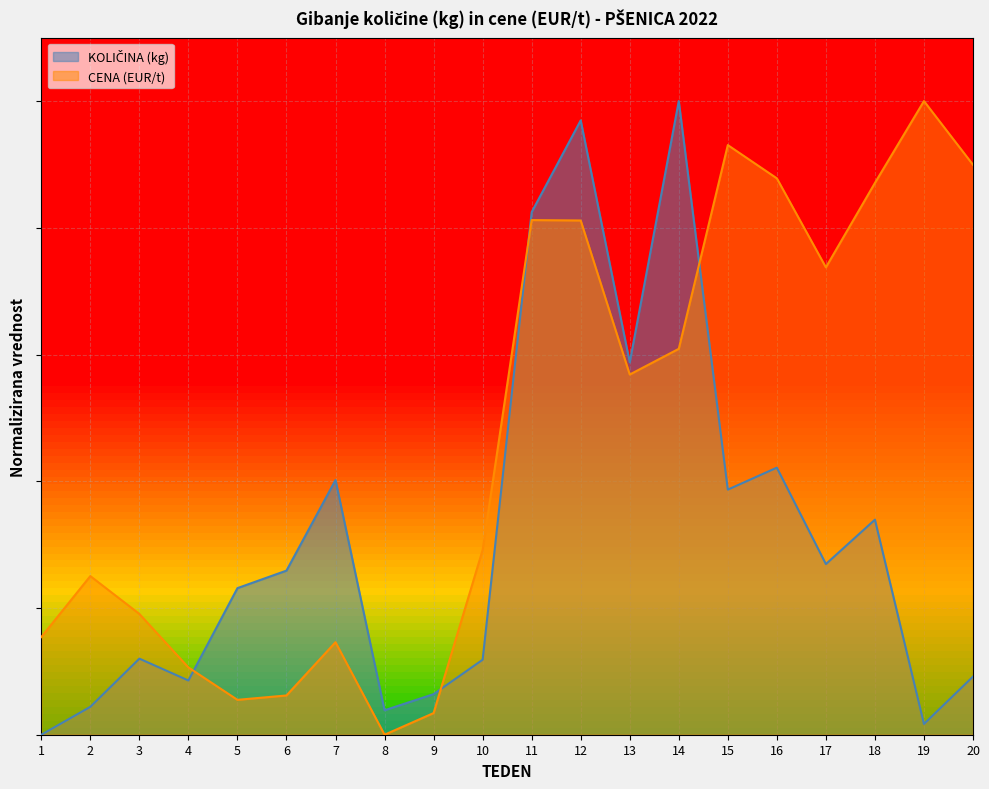

What is the difference between the second highest and second lowest values in the CENA (EUR/t) series?

0.9